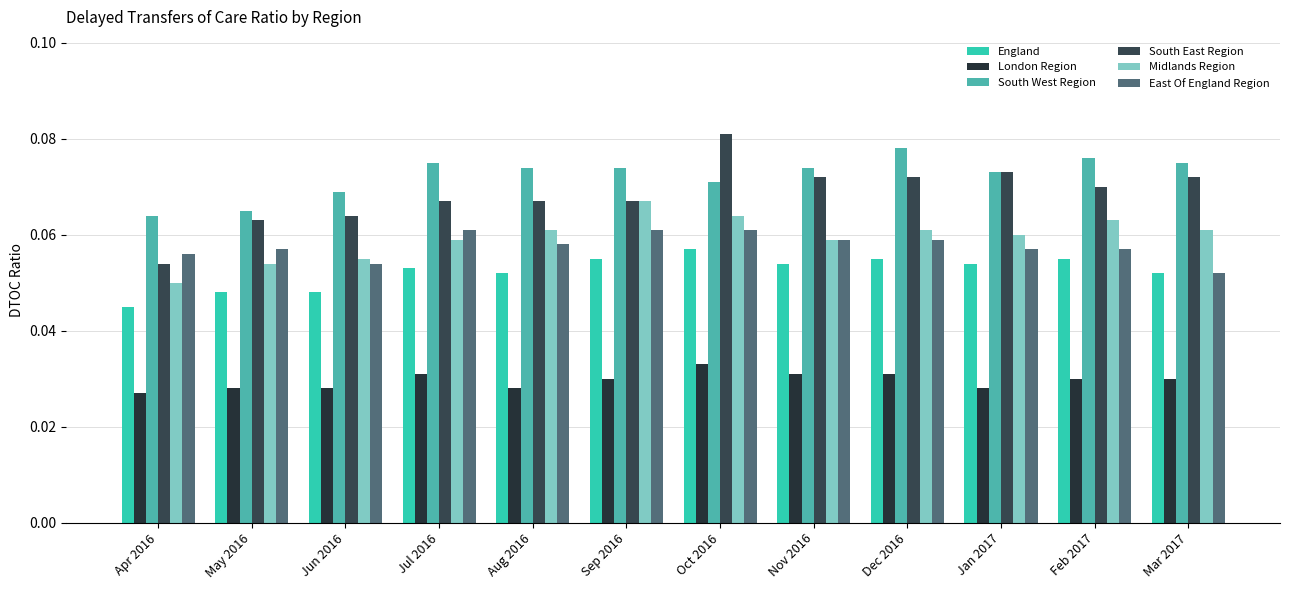

Where is London Region nearest to the value 0?

Apr 2016